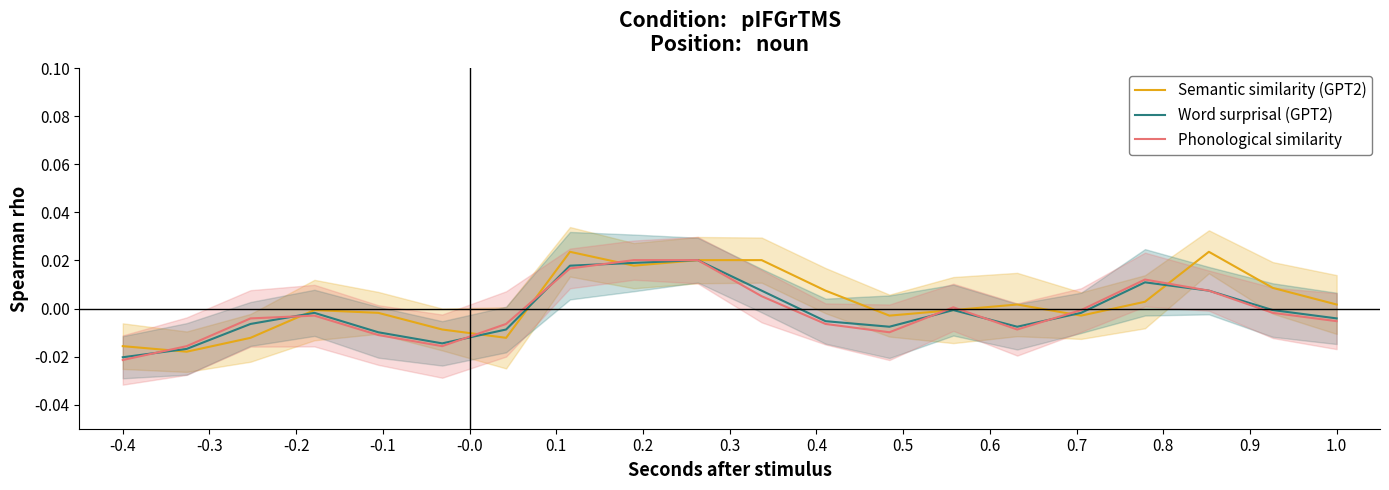

Does the chart have visible grid lines?

No